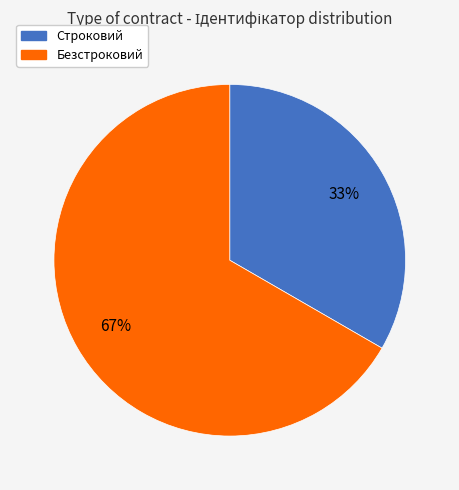

To the nearest percent, what percentage of the pie is Безстроковий?

67%